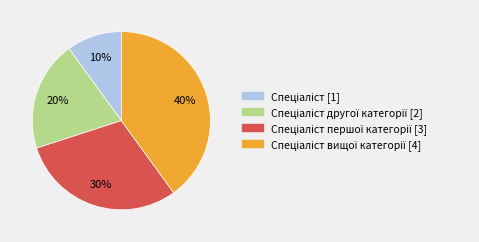

To the nearest percent, what is the average slice percentage?

25%